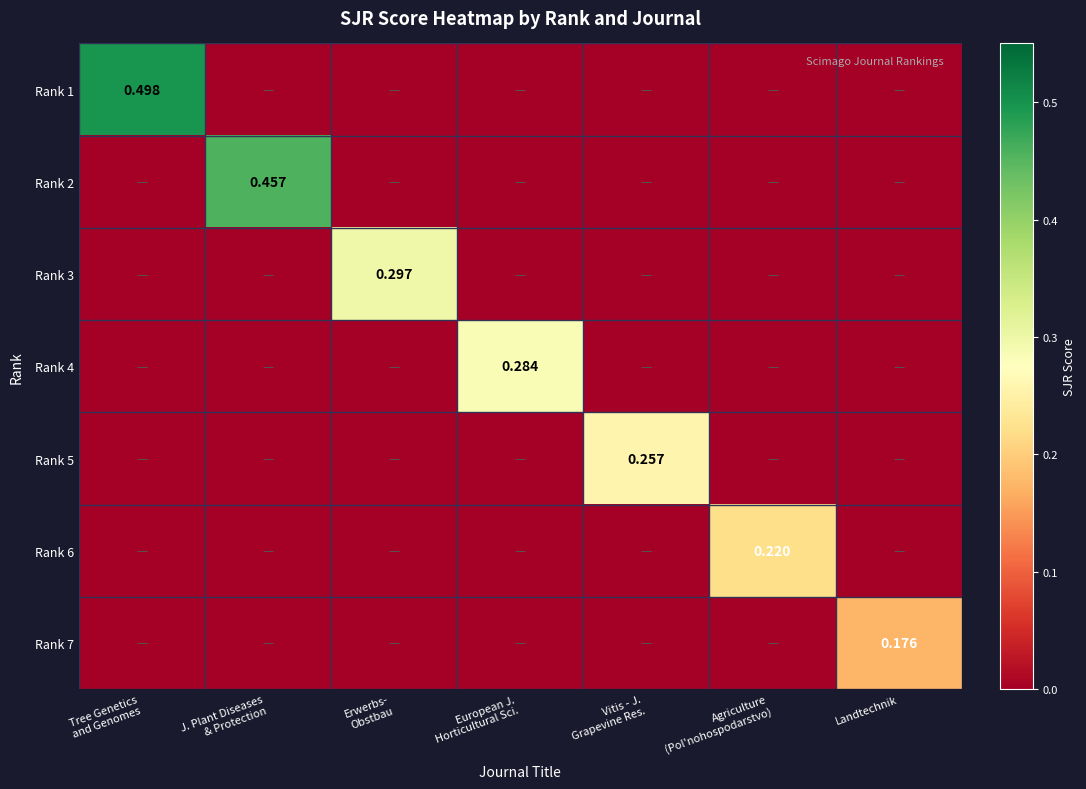

True or false: Rank 1 has a value of 0.0 at J. Plant Diseases & Protection.

True